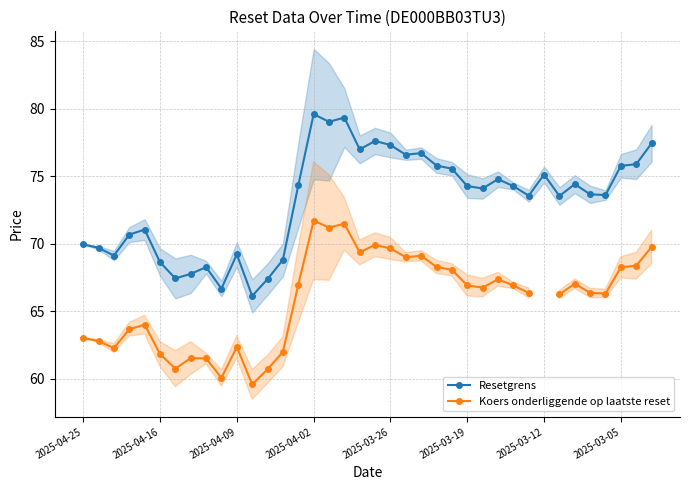

Where does the Koers onderliggende op laatste reset series first go above 66?

14